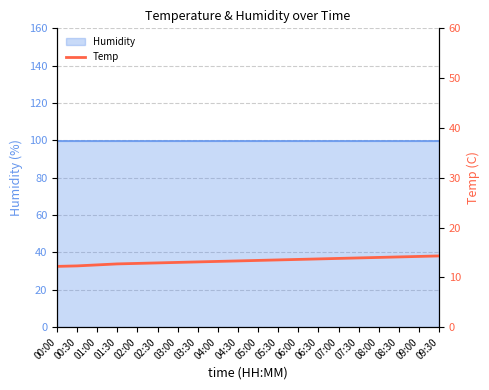

Where is the data nearest to the value 13?

03:00